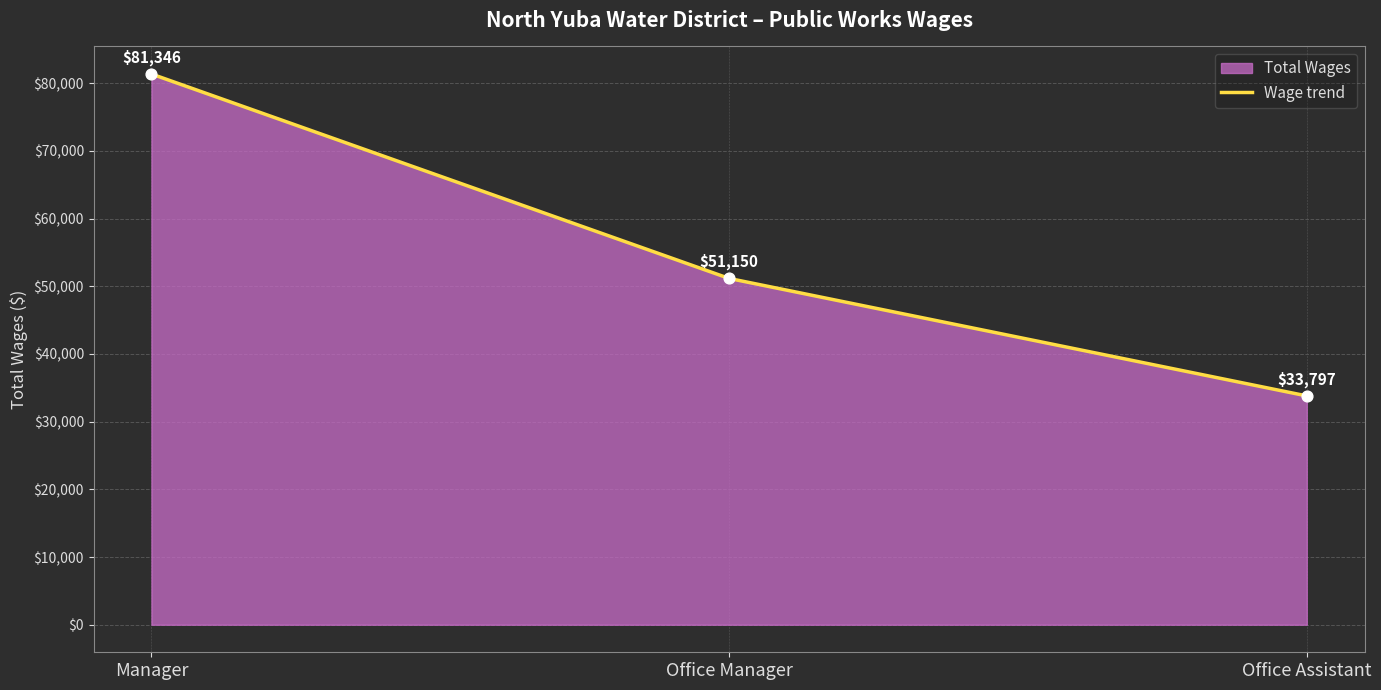

Between Office Manager and Manager, which is larger?

Manager